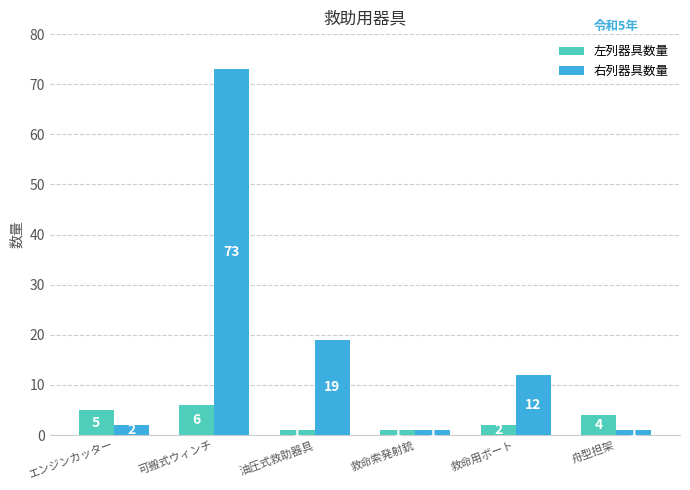

Which category has the highest value in the 右列器具数量 series?

可搬式ウィンチ